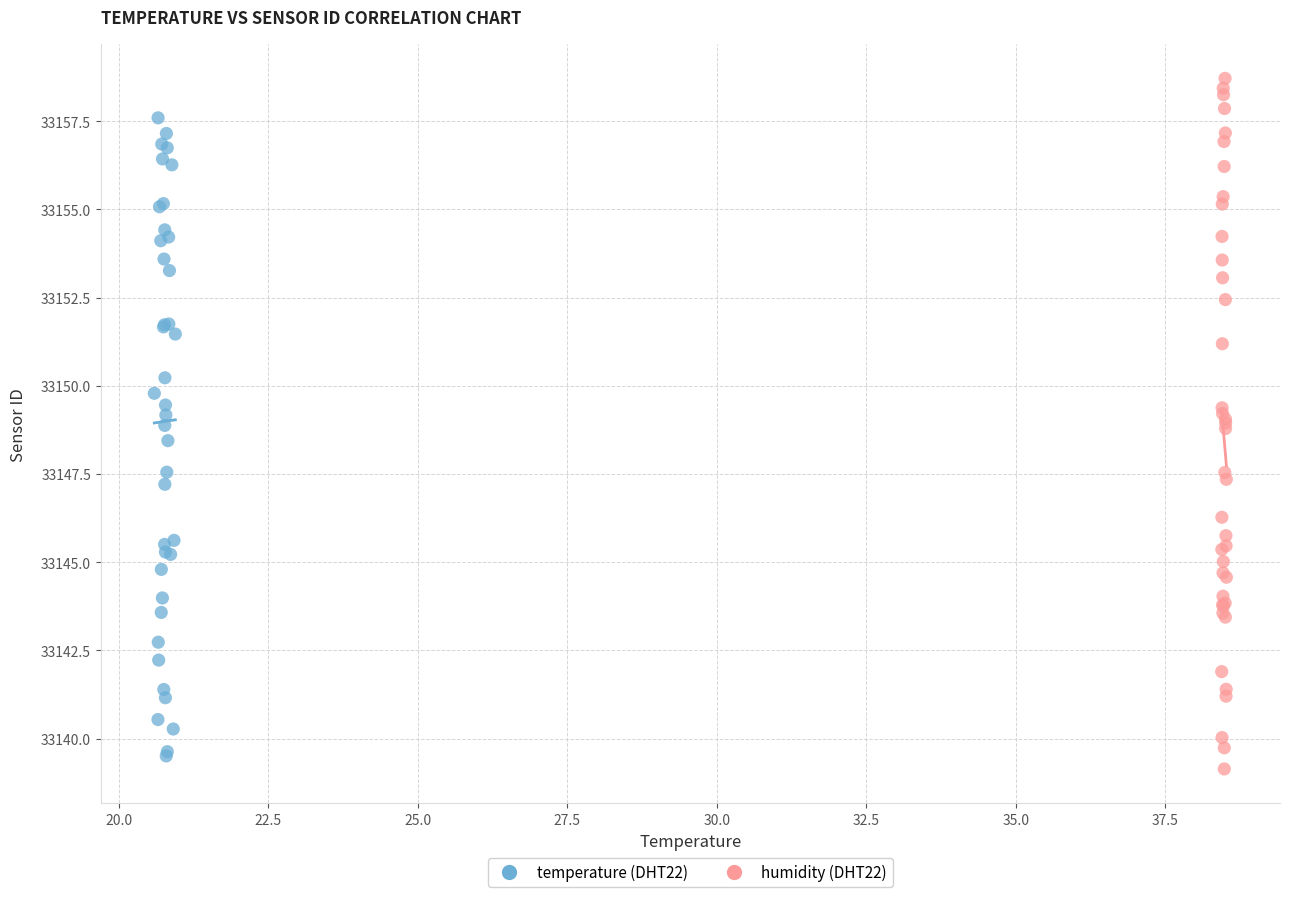

Which series reaches the maximum Y coordinate?

humidity (DHT22)